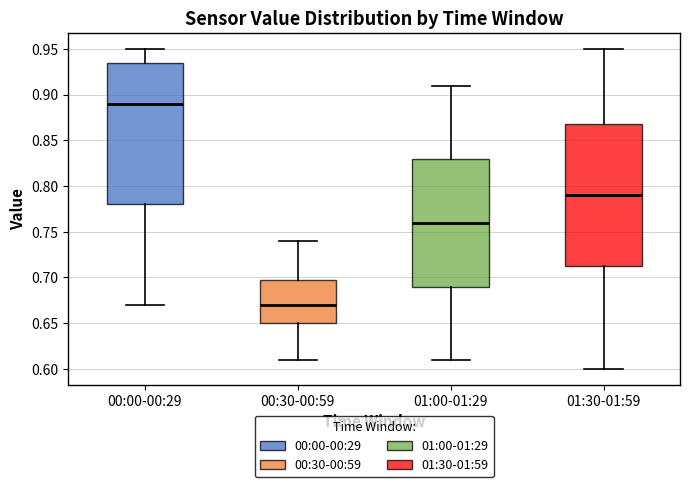

Reading left to right, transcribe this box plot: for each box, give where its median line is, the range the box spans, and where its two whiskers end, as read against the y-axis. The values are not printed on the chart, so give them approximately, as read against the axis.

00:00-00:29: median 0.890, box 0.780 to 0.935, whiskers 0.670 to 0.950
00:30-00:59: median 0.670, box 0.650 to 0.700, whiskers 0.610 to 0.740
01:00-01:29: median 0.760, box 0.690 to 0.830, whiskers 0.610 to 0.910
01:30-01:59: median 0.790, box 0.715 to 0.870, whiskers 0.600 to 0.950